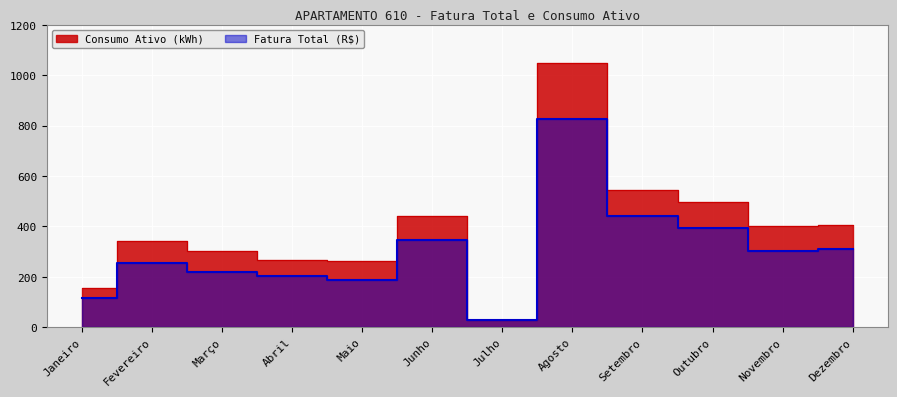

What is the total value across all series at Outubro?

891.7